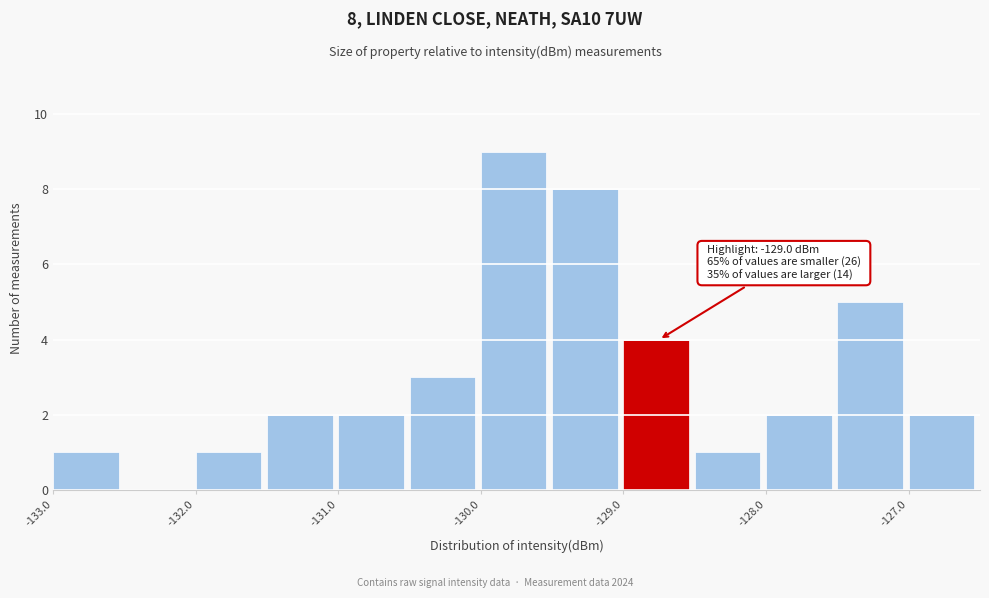

Over which range of the x-axis is the bar tallest?

-130.0 to -129.5